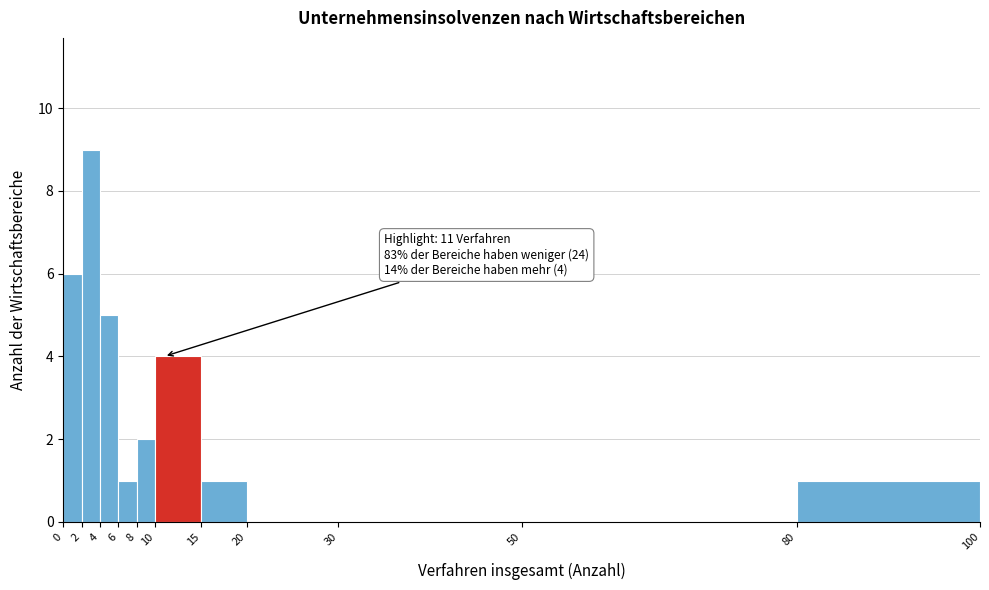

Over which range of the x-axis is the bar tallest?

2 to 4